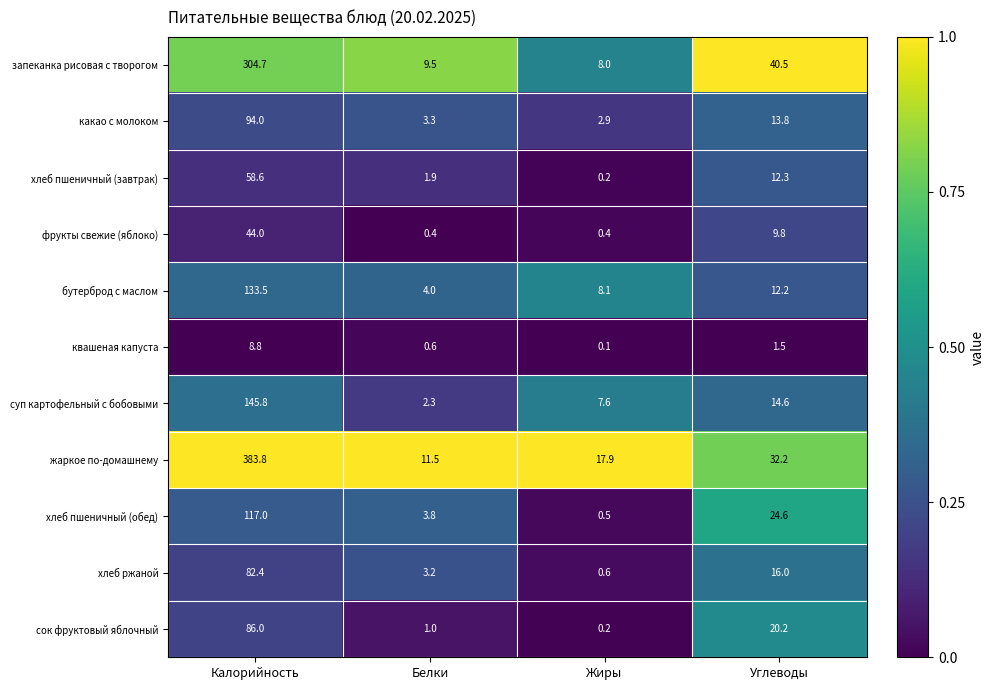

Rank the series by their maximum value, from lowest to highest.

квашеная капуста, фрукты свежие (яблоко), хлеб пшеничный (завтрак), хлеб ржаной, сок фруктовый яблочный, какао с молоком, хлеб пшеничный (обед), бутерброд с маслом, суп картофельный с бобовыми, запеканка рисовая с творогом, жаркое по-домашнему